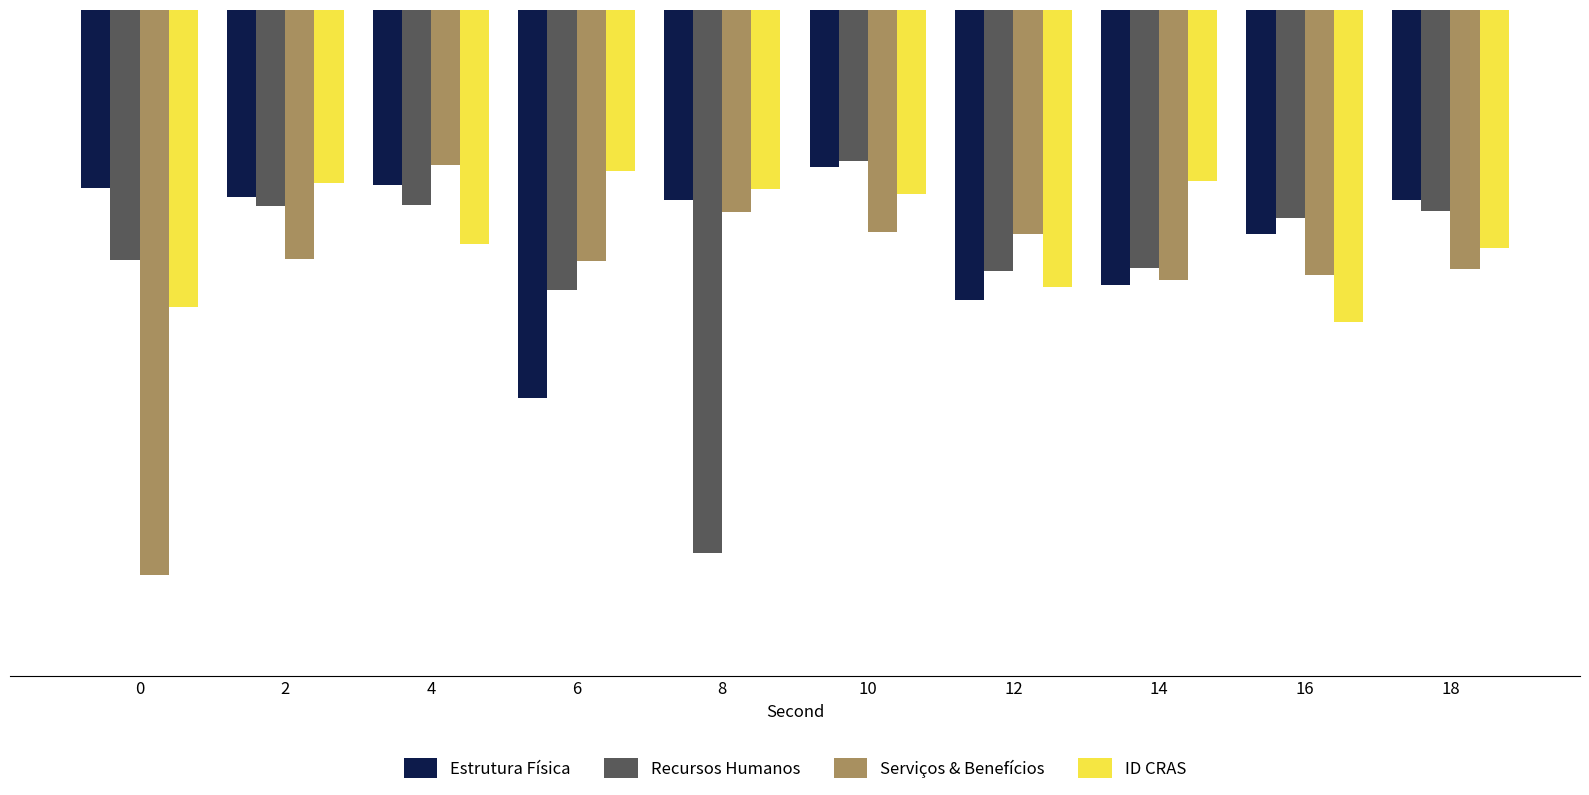

At 18, list the series in order from largest to smallest.

Estrutura Física, Recursos Humanos, ID CRAS, Serviços & Benefícios